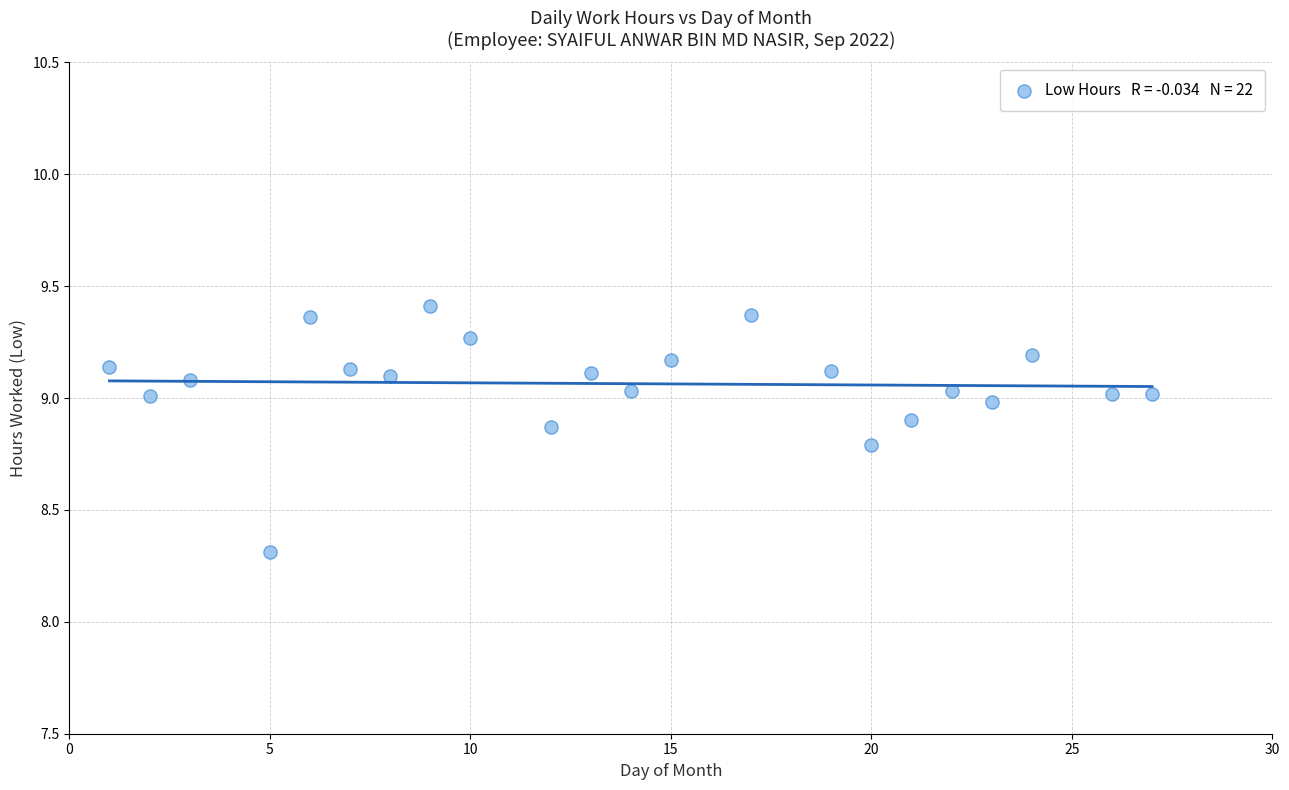

What is the range of Y values (max minus min)?

1.1